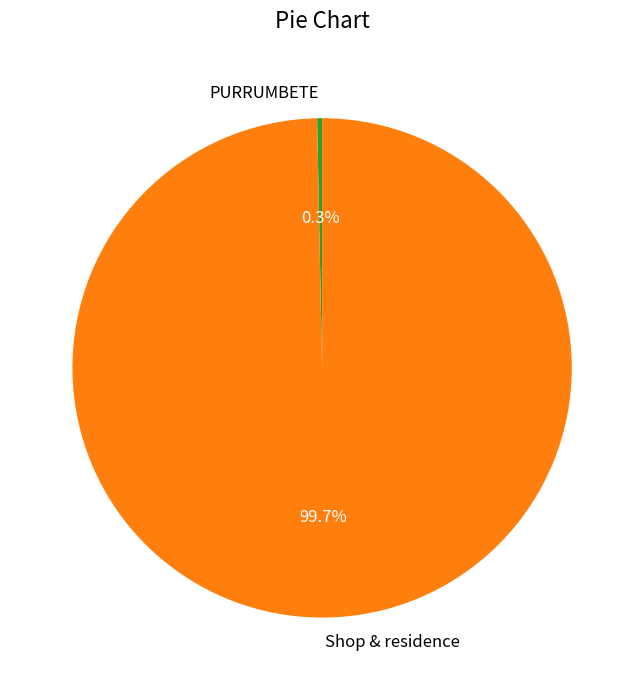

Combined, do PURRUMBETE and Shop & residence account for over 50%?

Yes